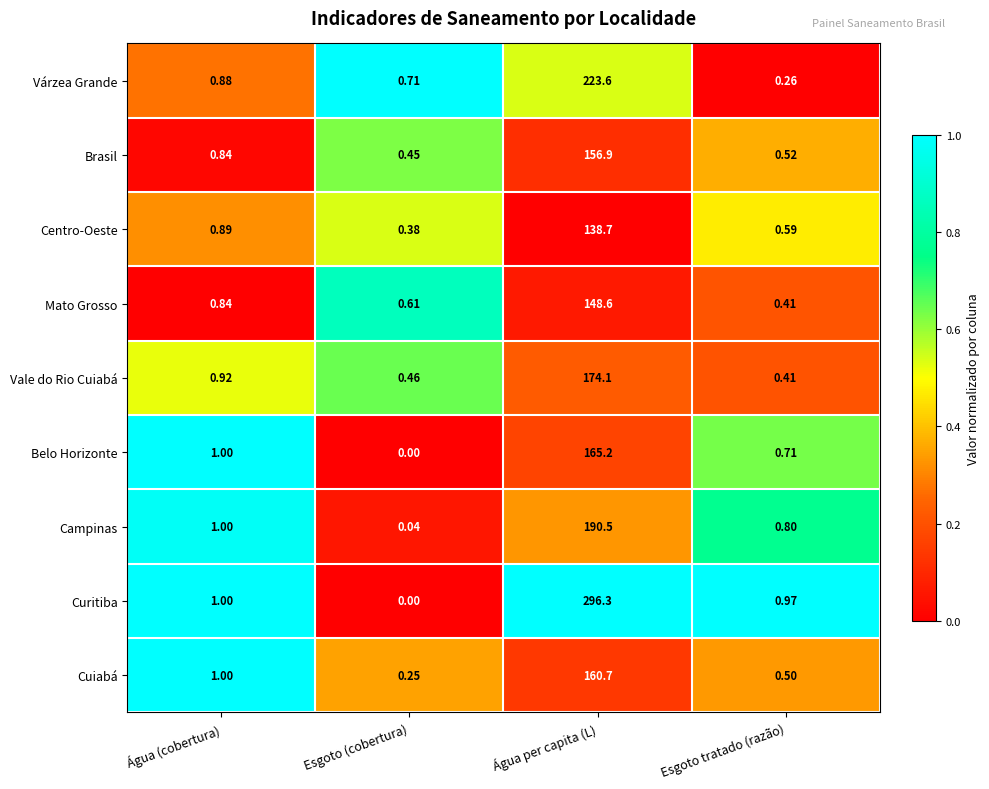

Which series changed the most between Água (cobertura) and Água per capita (L)?

Curitiba